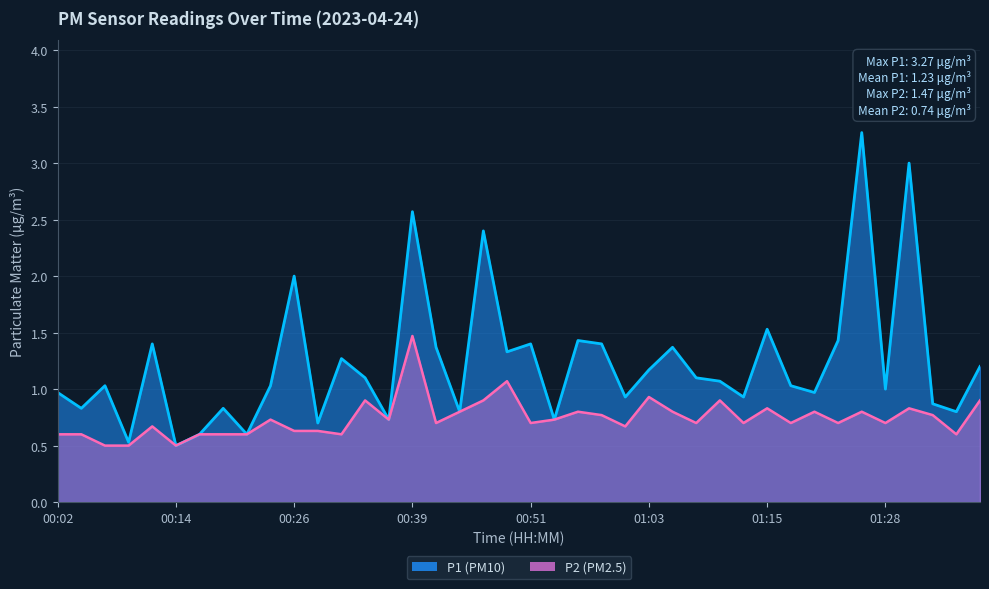

True or false: P2 has a value of 0.4 at 00:04.

False